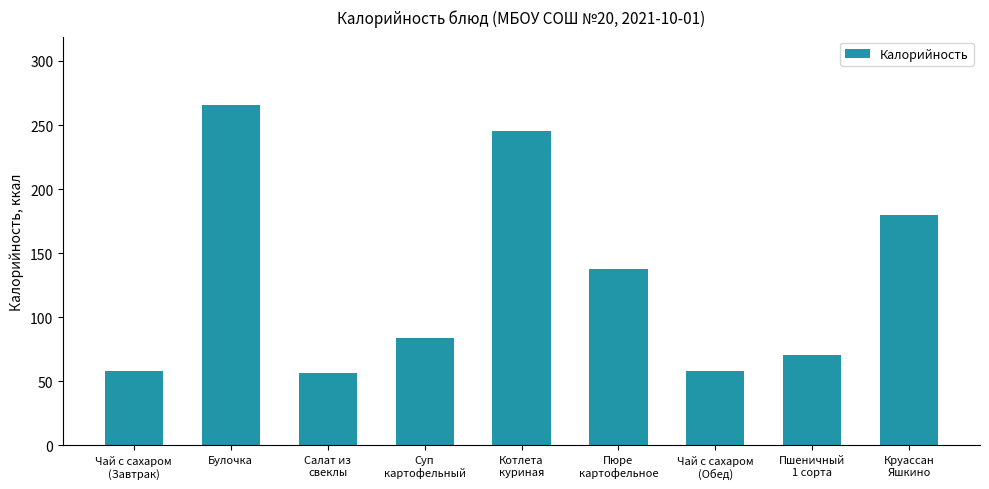

True or false: the data shows 111.7 at Булочка.

False